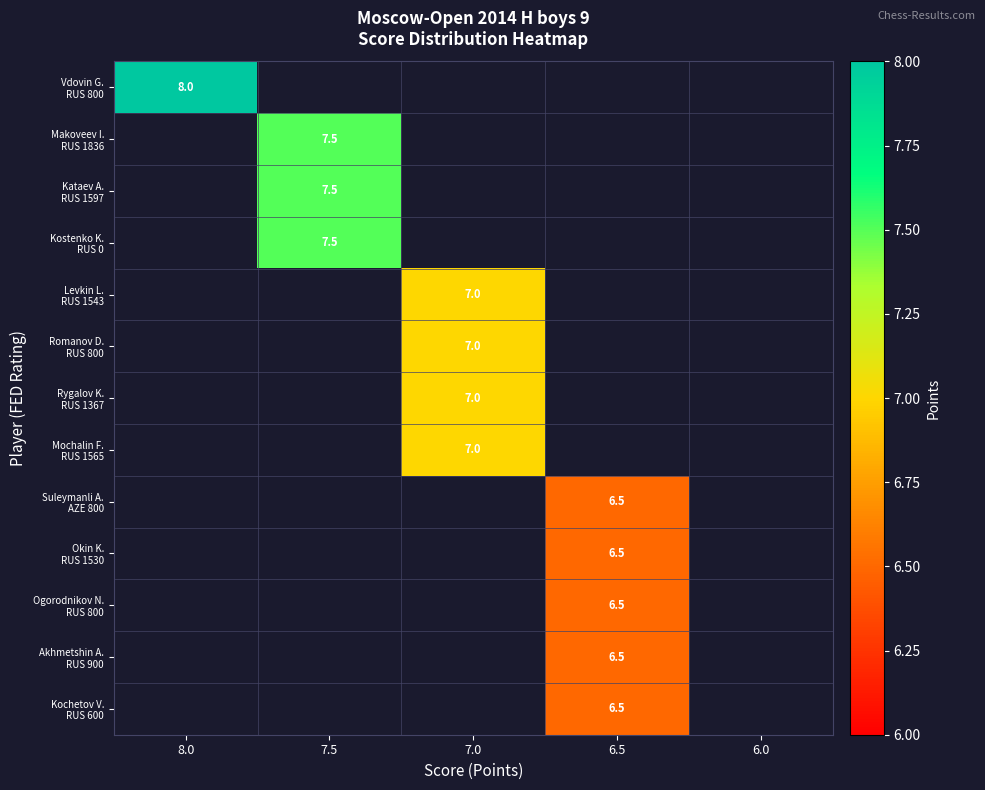

At 6.0, list the series in order from largest to smallest.

Vdovin G. RUS 800, Makoveev I. RUS 1836, Kataev A. RUS 1597, Kostenko K. RUS 0, Levkin L. RUS 1543, Romanov D. RUS 800, Rygalov K. RUS 1367, Mochalin F. RUS 1565, Suleymanli A. AZE 800, Okin K. RUS 1530, Ogorodnikov N. RUS 800, Akhmetshin A. RUS 900, Kochetov V. RUS 600